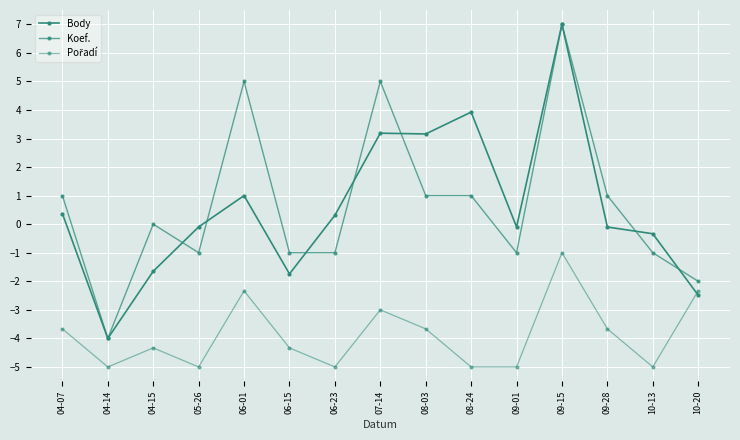

What is the label of the 15th point from the right?

04-07